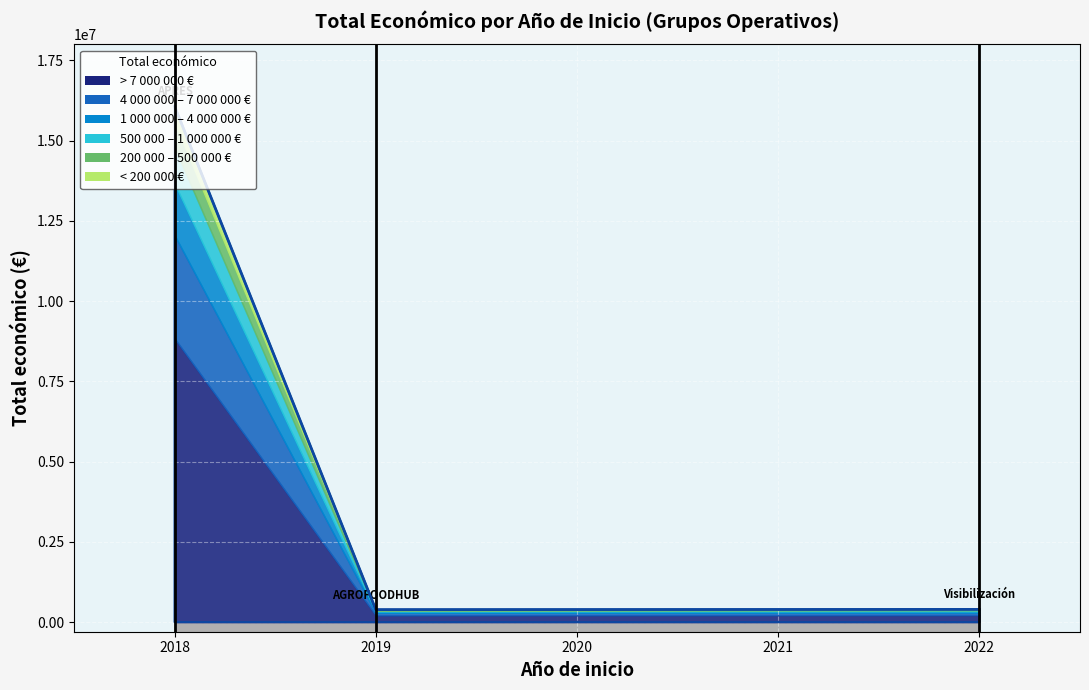

Reading left to right, transcribe all the data shown in this chart.

16067963	387426	395340